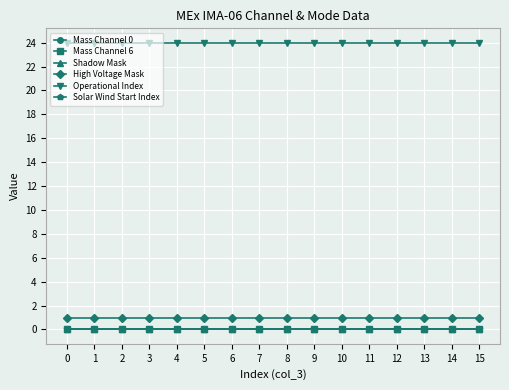

True or false: Operational Index and High Voltage Mask intersect in this chart.

False